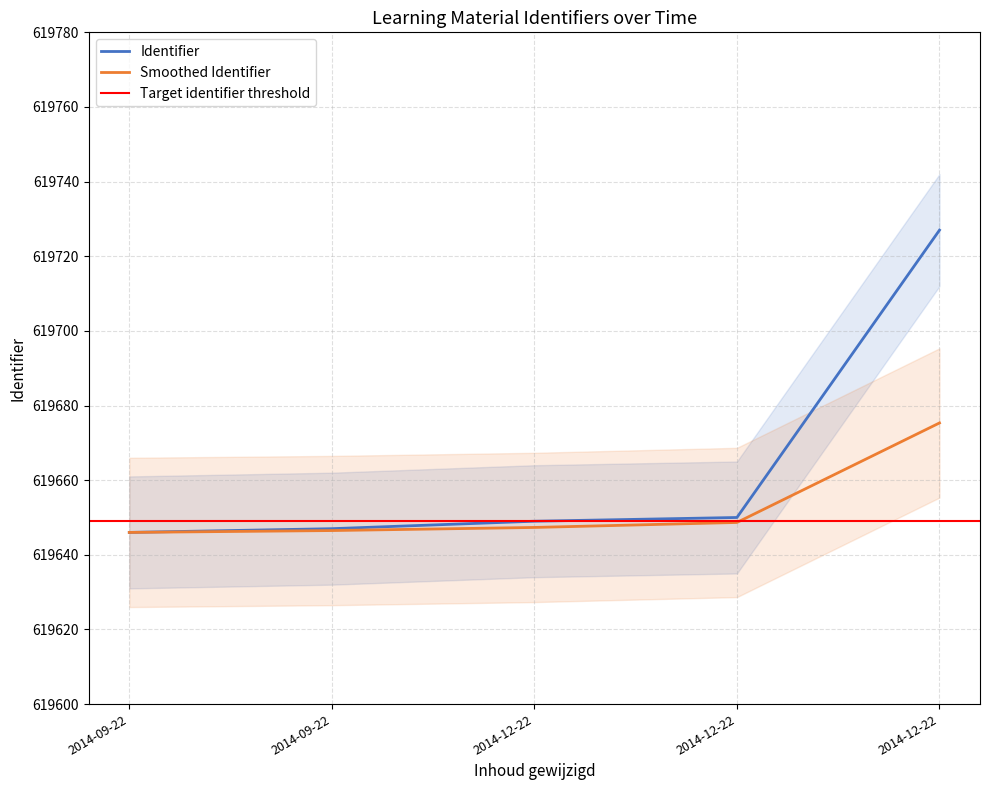

List the labels in order of value, smallest first.

2014-09-22, 2014-09-22, 2014-12-22, 2014-12-22, 2014-12-22